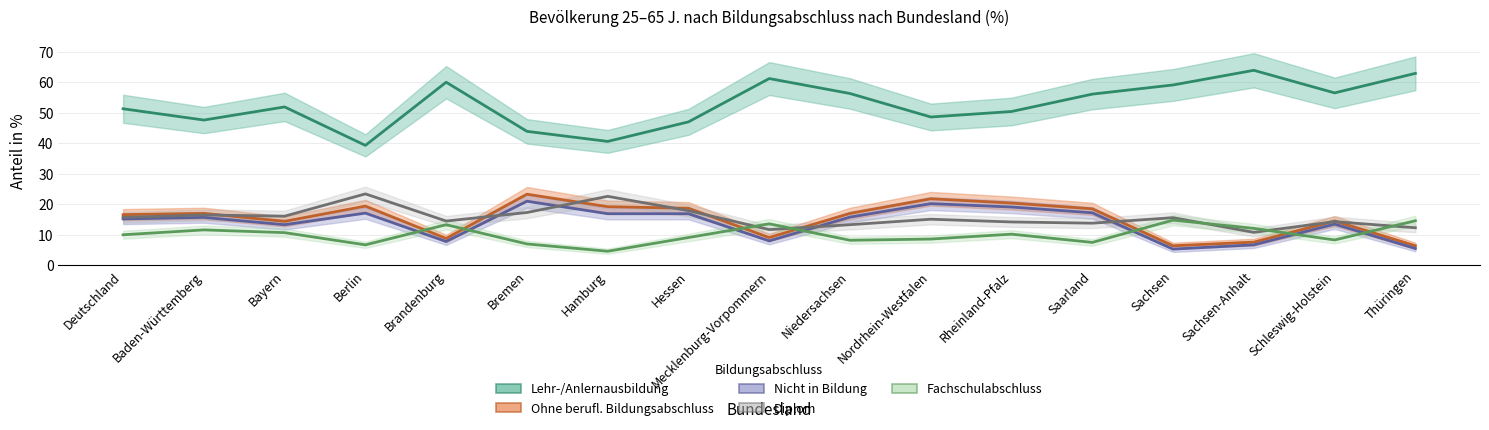

Where do Fachschulabschluss and Diplom first cross each other?

Hessen and Mecklenburg-Vorpommern